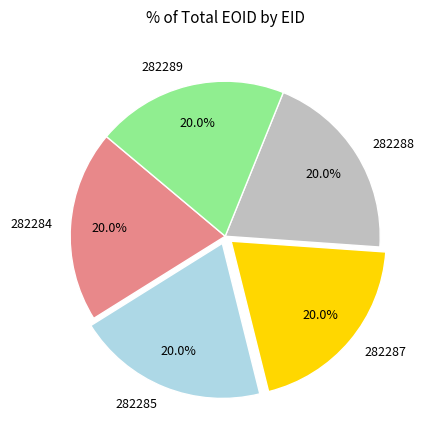

The 282285 slice represents 20% of the pie. True or false?

True